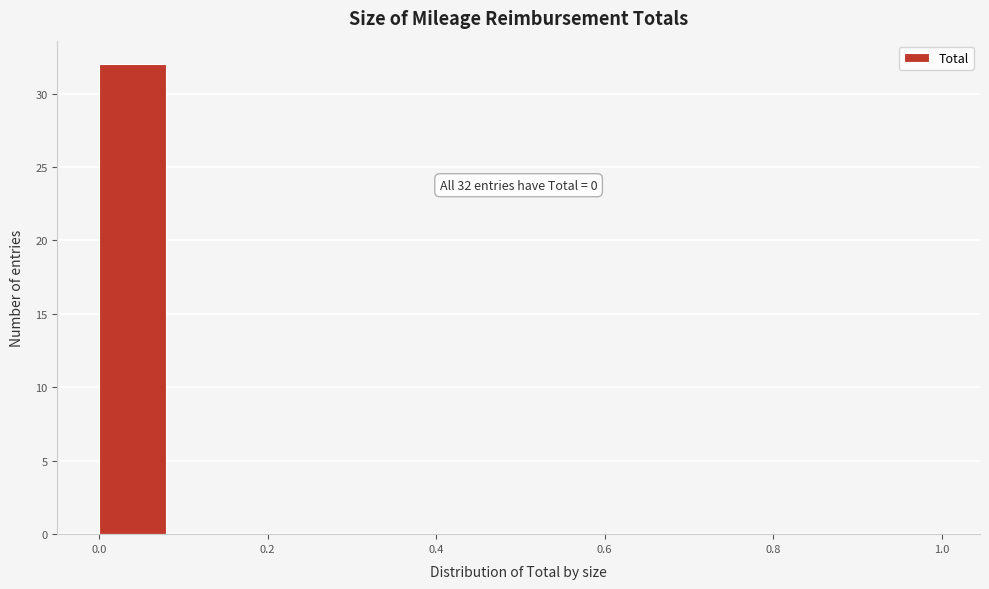

Which range on the x-axis has the tallest bar?

0.00 to 0.08